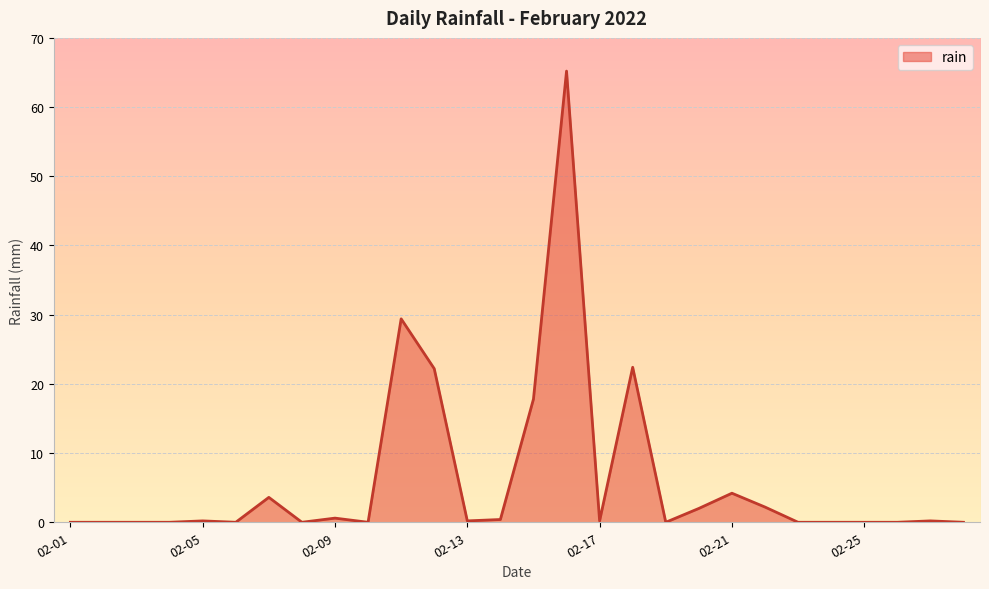

What is the difference between the maximum and minimum values?

65.2